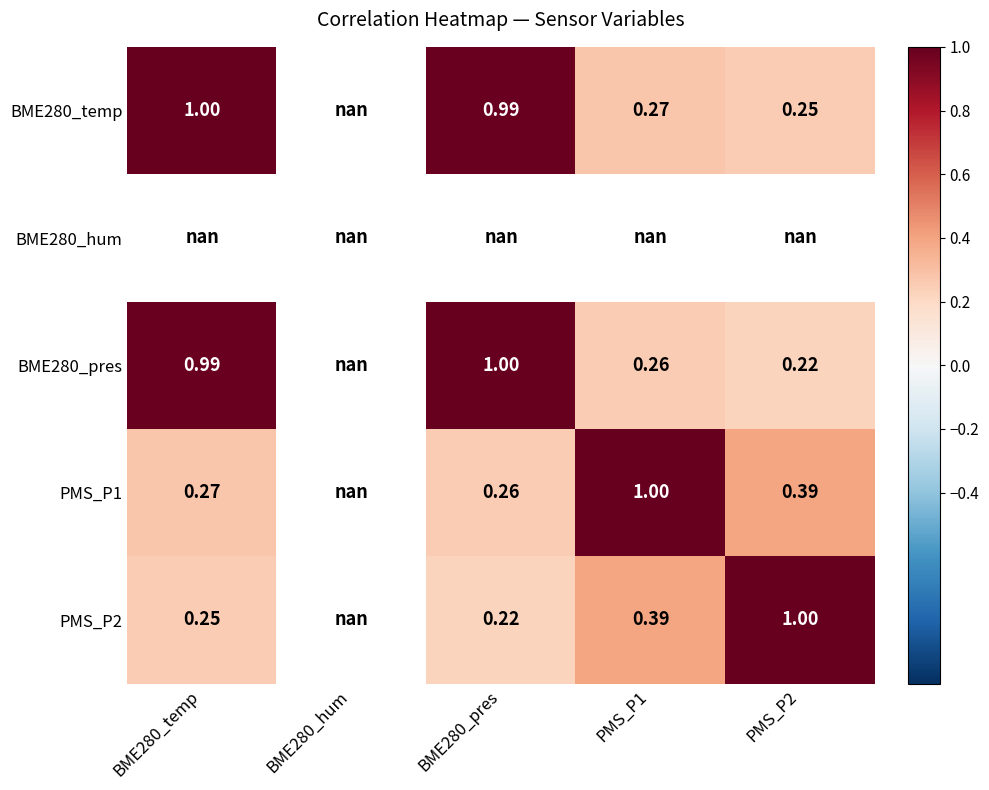

At how many categories does at least one series exceed 0?

4